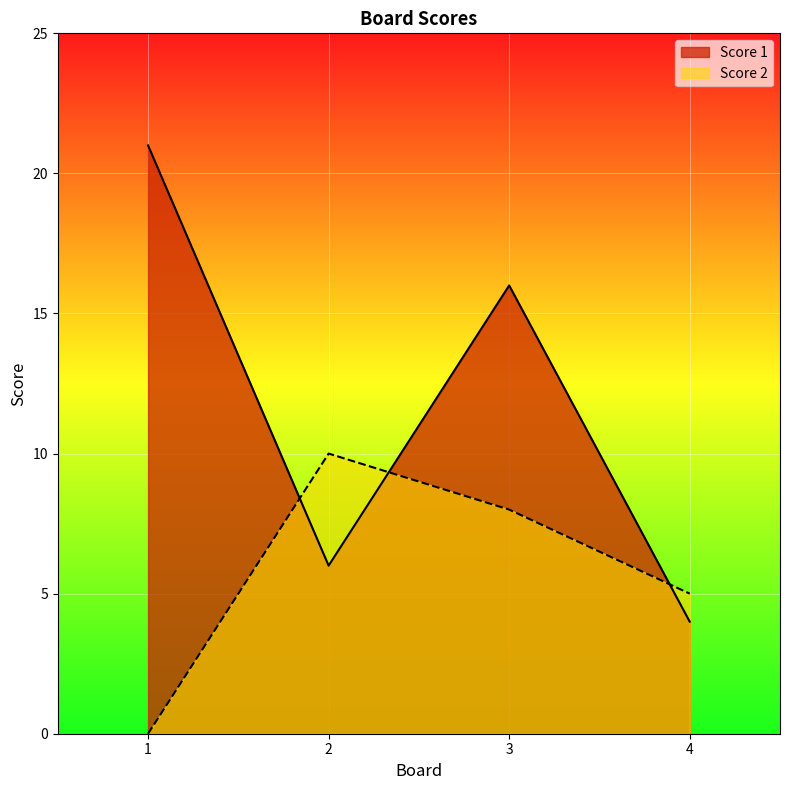

How many interior local valleys does the Score 1 series have?

1